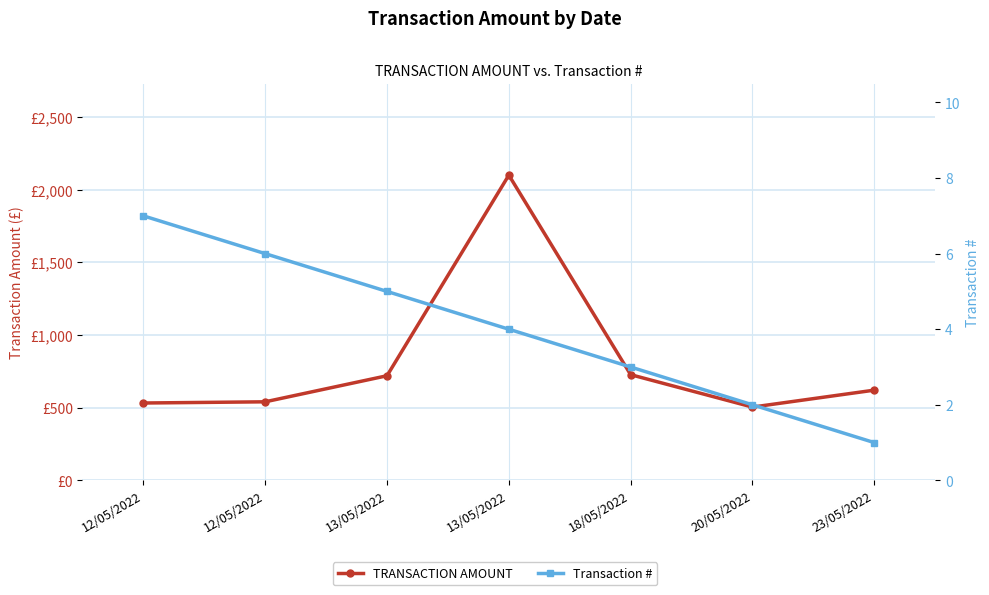

Reading right to left, transcribe all the data shown in this chart.

TRANSACTION AMOUNT: 23/05/2022=620.9	20/05/2022=504.3	18/05/2022=727.4	13/05/2022=2100.0	13/05/2022=720.0	12/05/2022=540.7	12/05/2022=532.4
Transaction #: 23/05/2022=1.0	20/05/2022=2.0	18/05/2022=3.0	13/05/2022=4.0	13/05/2022=5.0	12/05/2022=6.0	12/05/2022=7.0